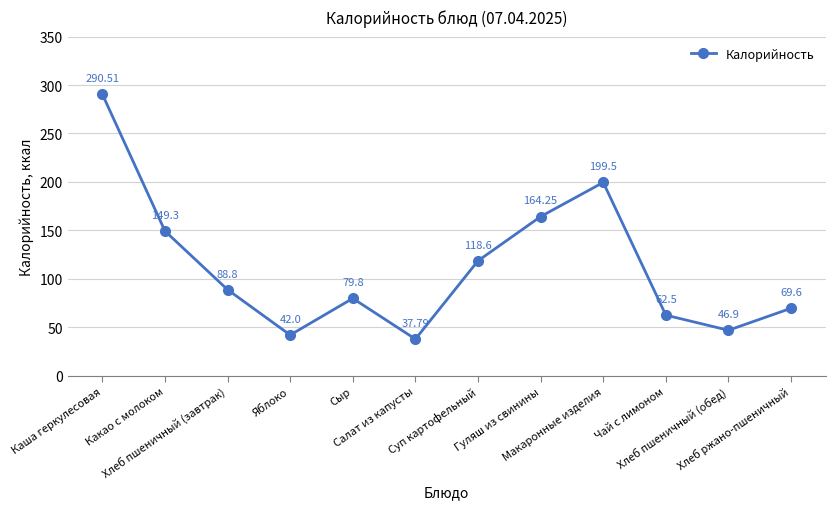

What is the average value?

112.5